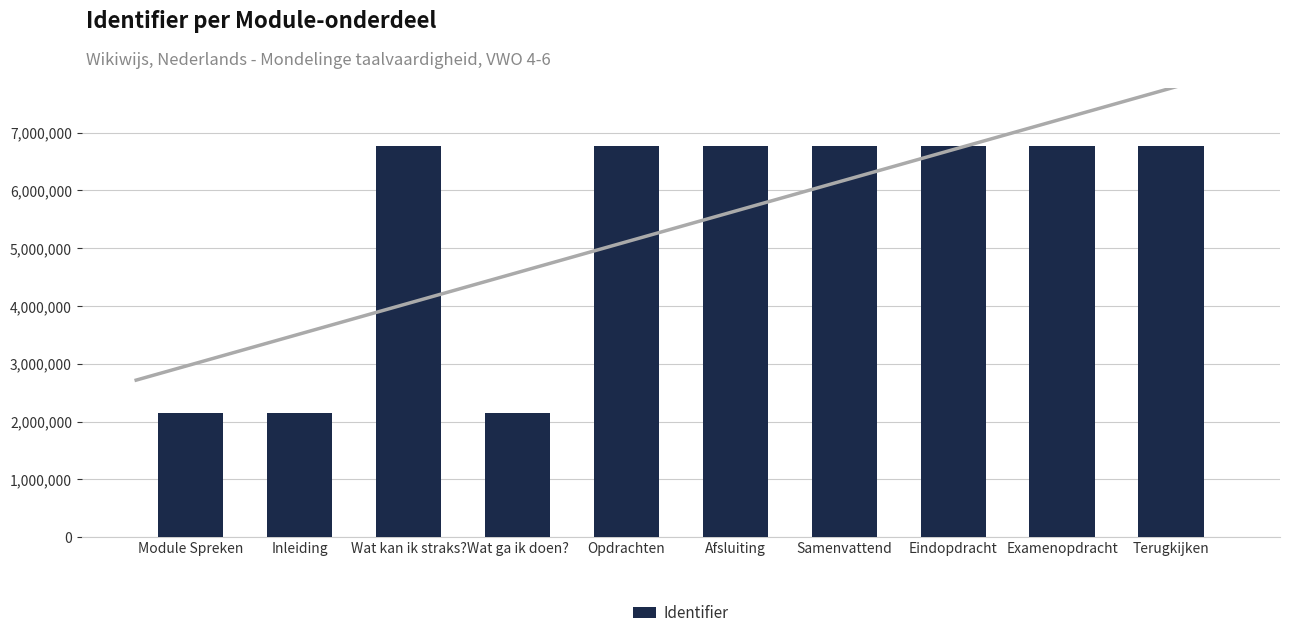

At which label is the value closest to 4453737?

Wat kan ik straks?